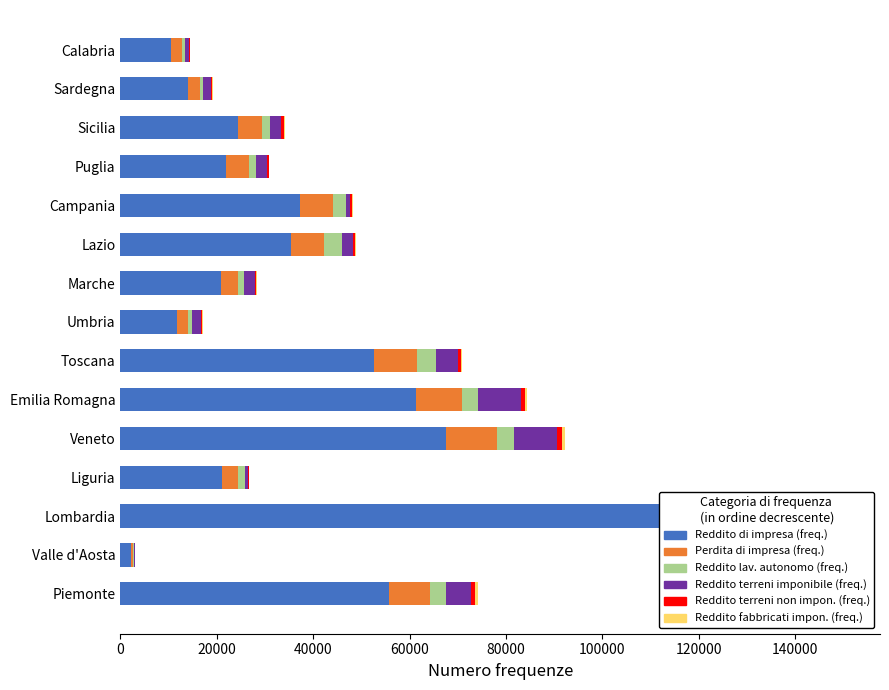

How many categories are shown in the chart?

15